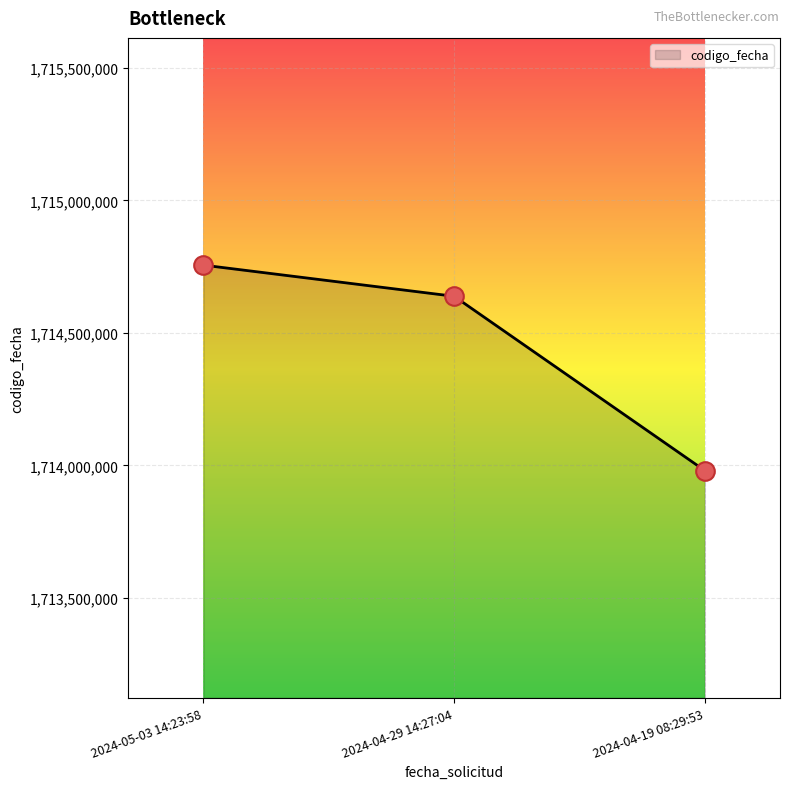

What is the change in value from 2024-05-03 14:23:58 to 2024-04-29 14:27:04?

-117501